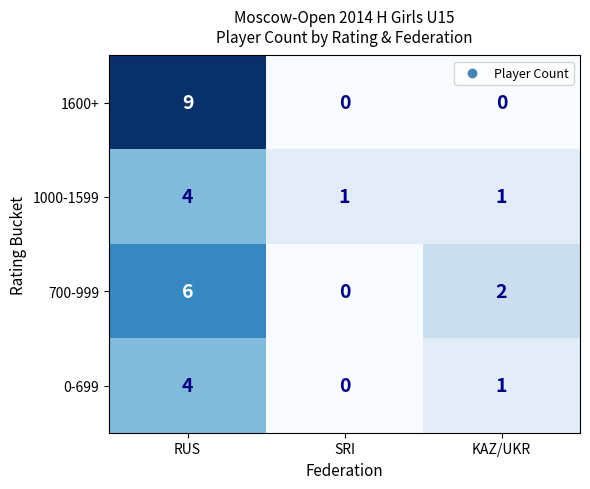

Count the 700-999 values in the range 0 to 6.

3